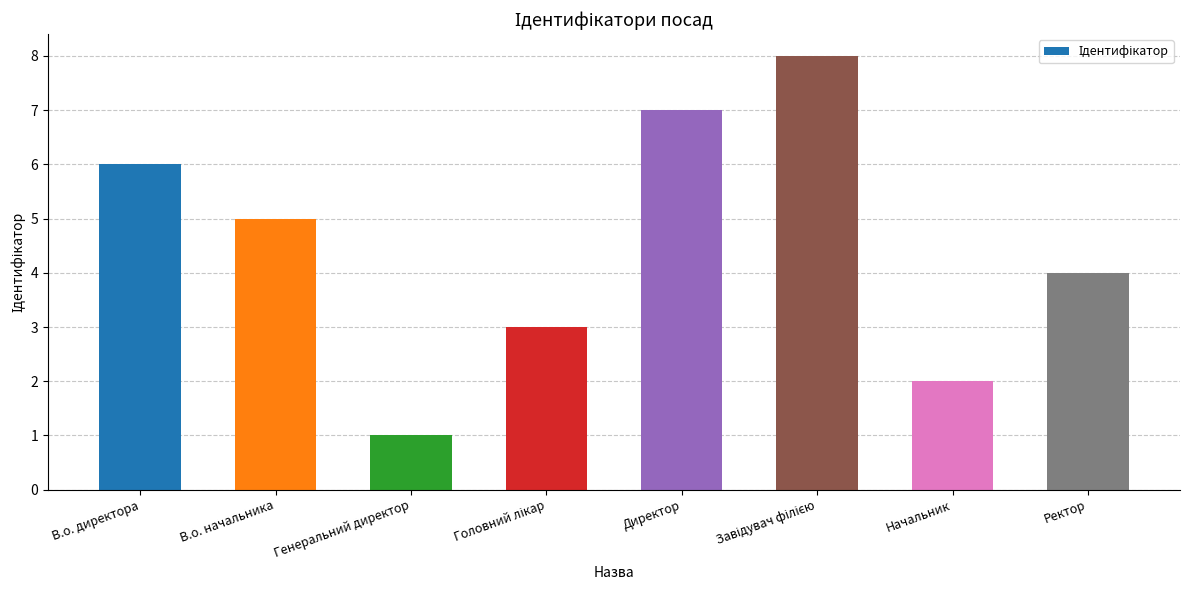

What is the label of the 4th bar from the right?

Директор